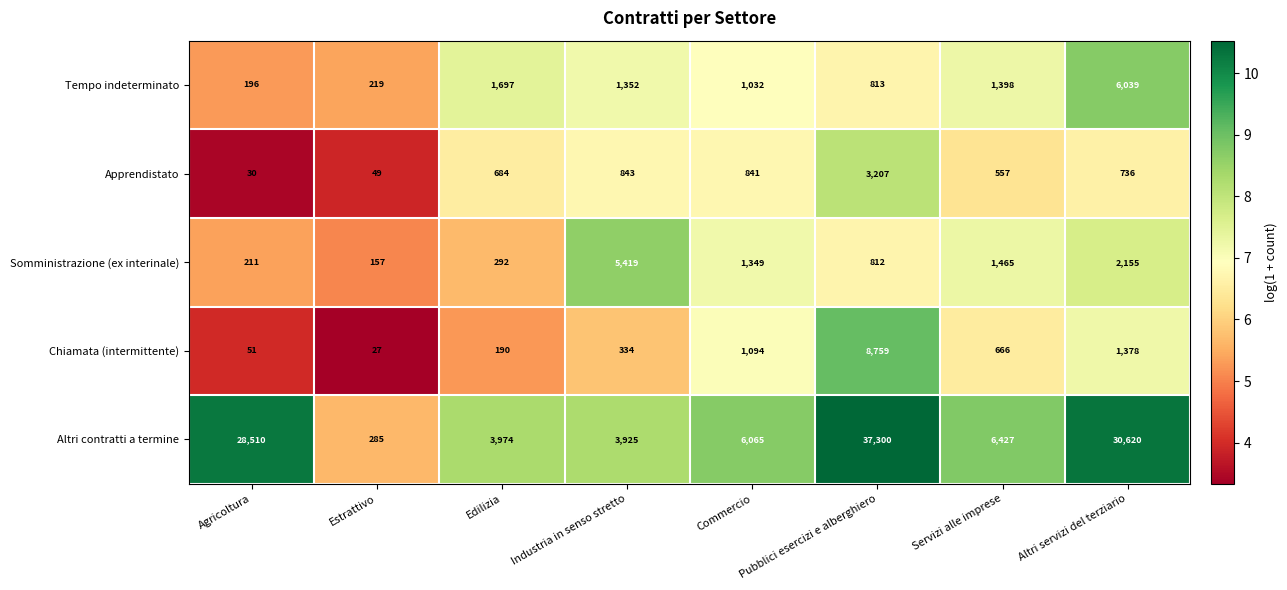

Count the number of categories in the chart.

8